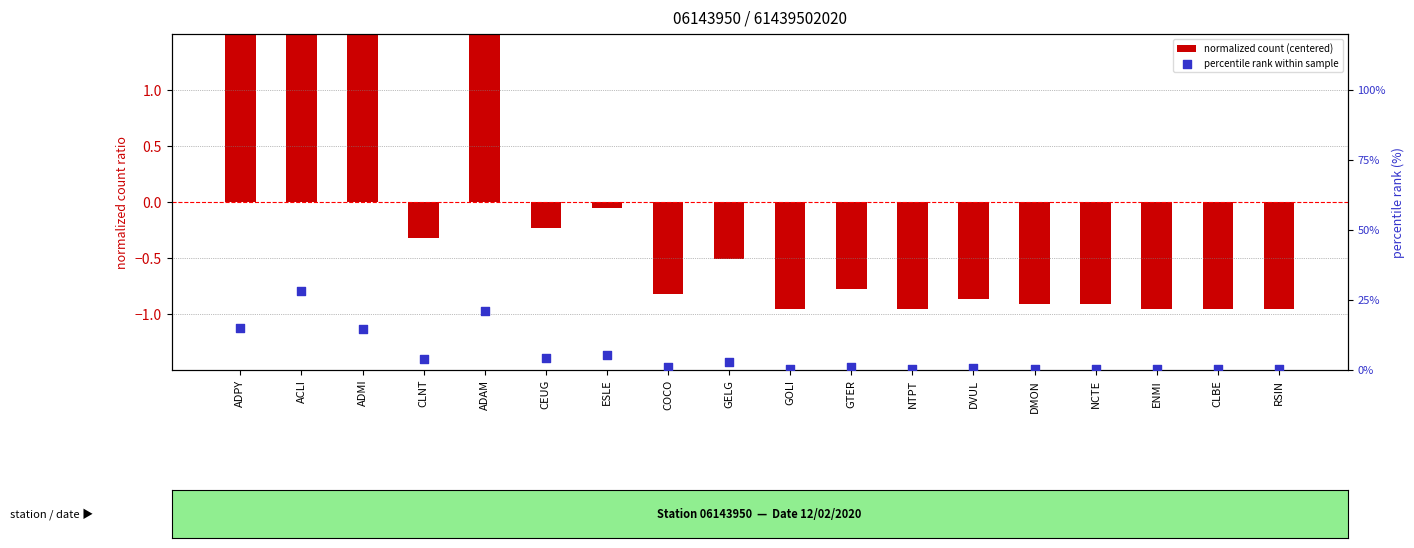

What are all the series names shown in the legend?

normalized count (centered), percentile rank within sample